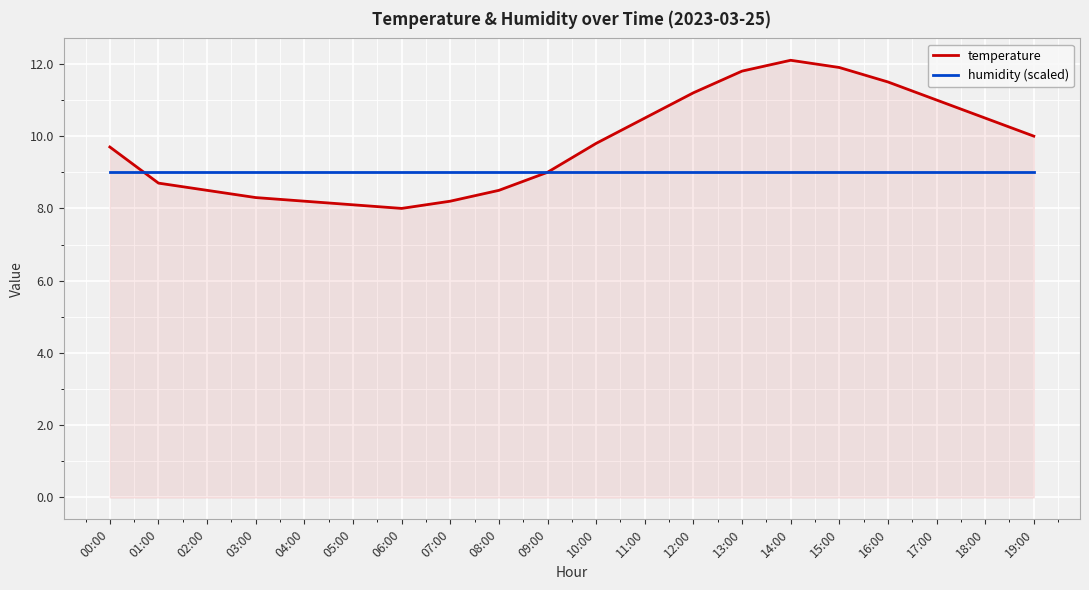

Which series has the largest total across all categories?

temperature